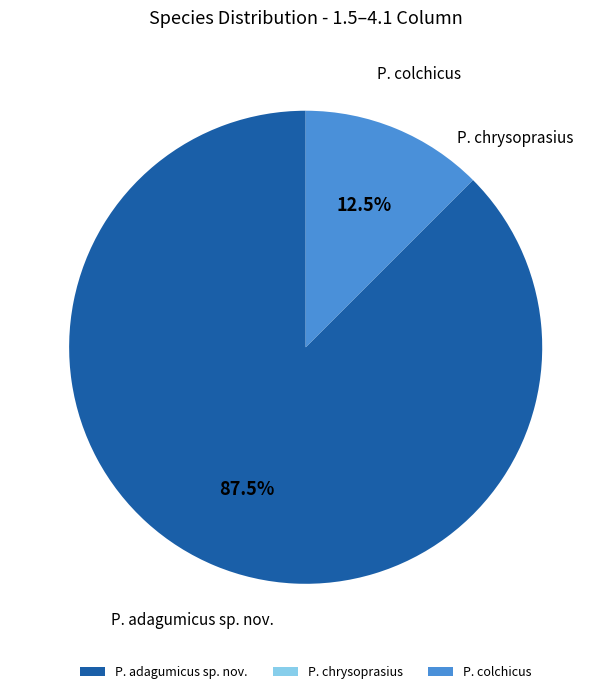

What is the largest slice in the pie chart?

P. adagumicus sp. nov.